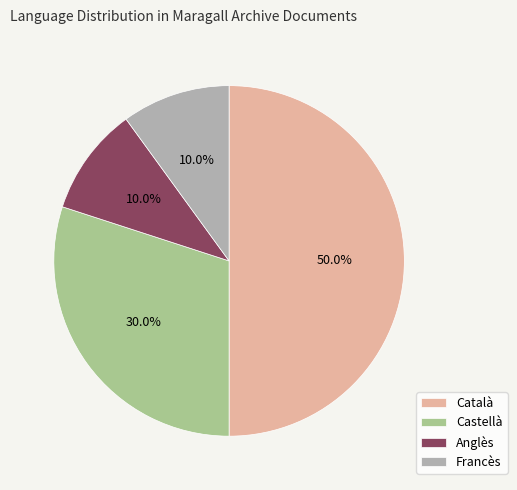

What percentage do Francès and Català together represent?

60.0%